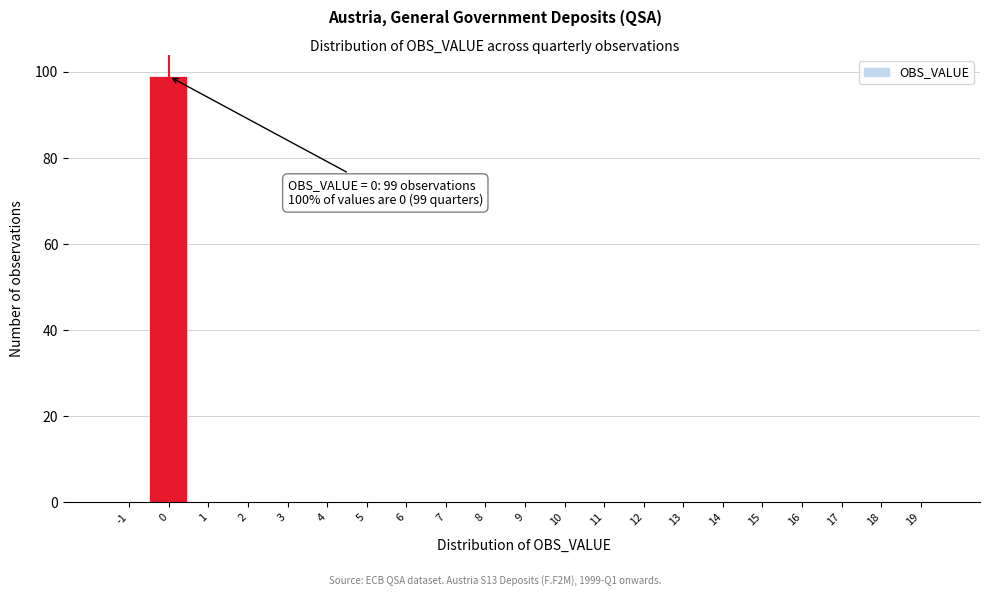

Over which range of the x-axis is the bar tallest?

-0.5 to 0.5